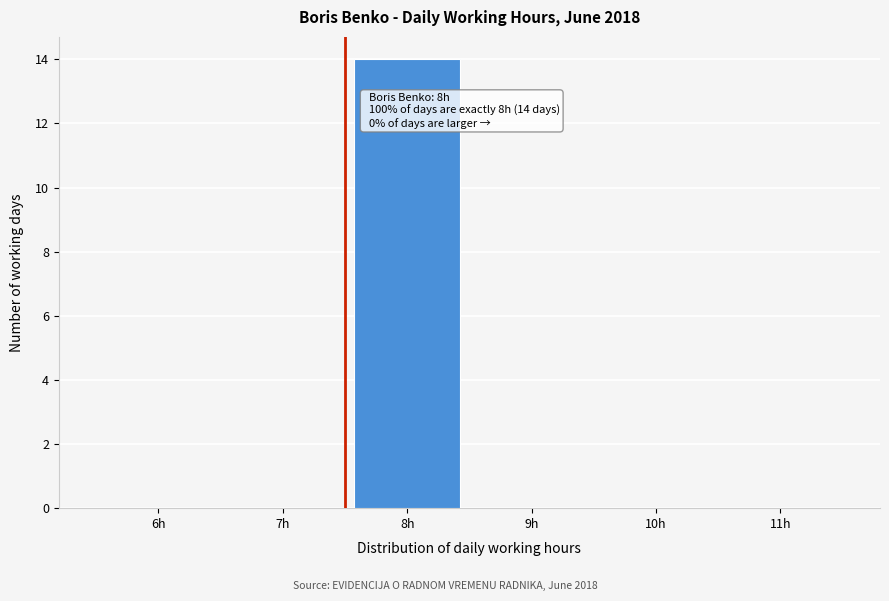

Reading left to right, list all the values displayed in this chart.

6h=0	7h=0	8h=14	9h=0	10h=0	11h=0